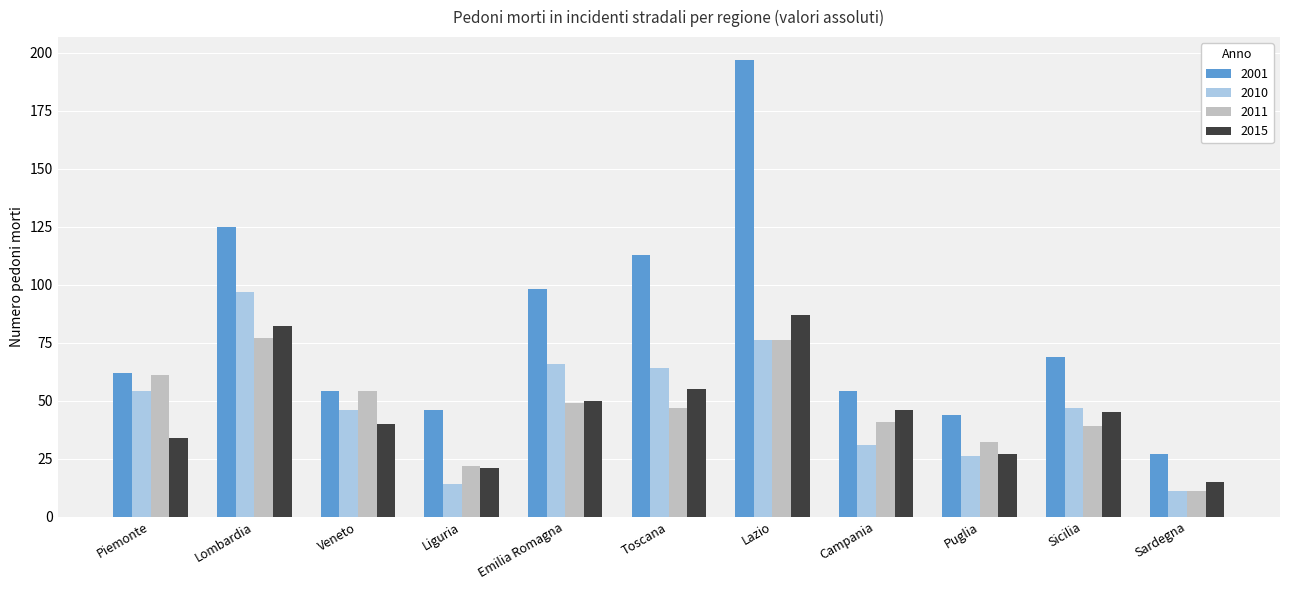

Rank the series by their maximum value, from lowest to highest.

2011, 2015, 2010, 2001